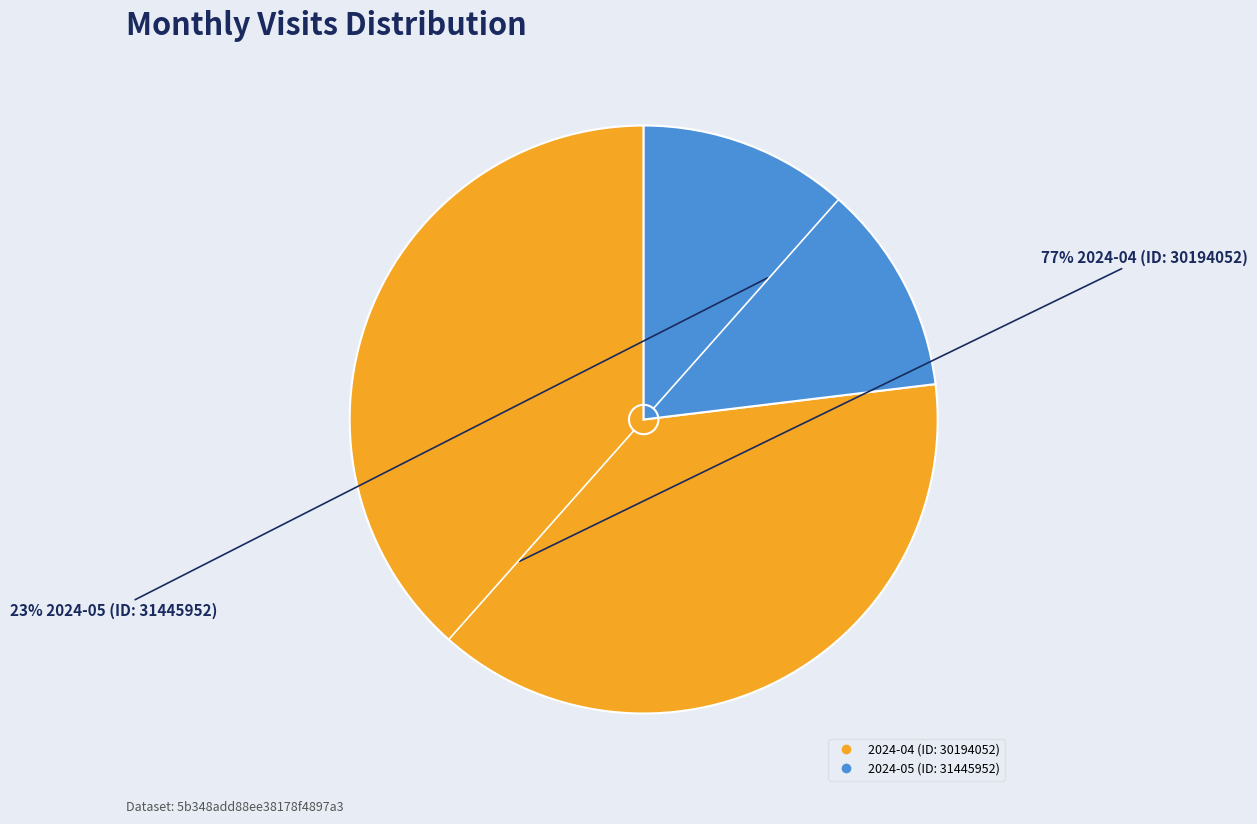

To the nearest percent, what percentage of the pie is 2024-05 (ID: 31445952)?

23%